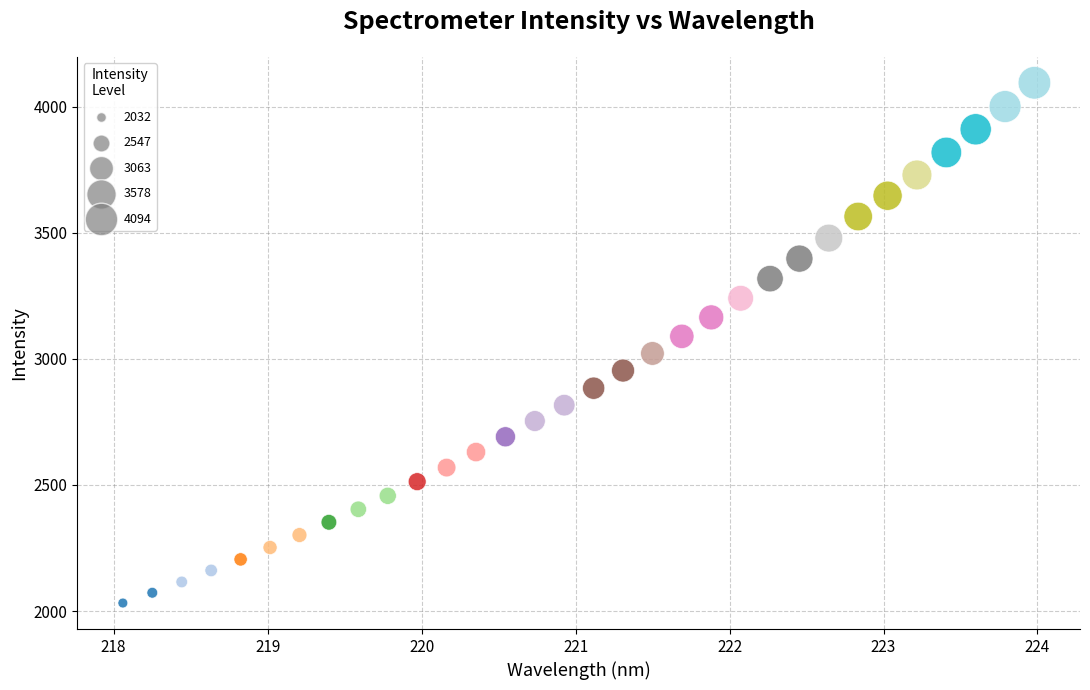

What is the range of X values (max minus min)?

5.9